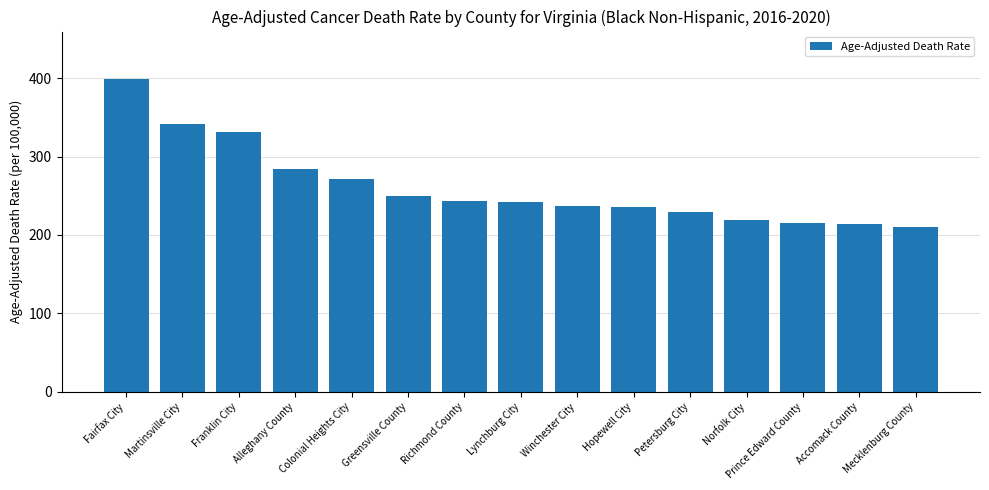

What is the difference between the maximum and minimum values?

189.5